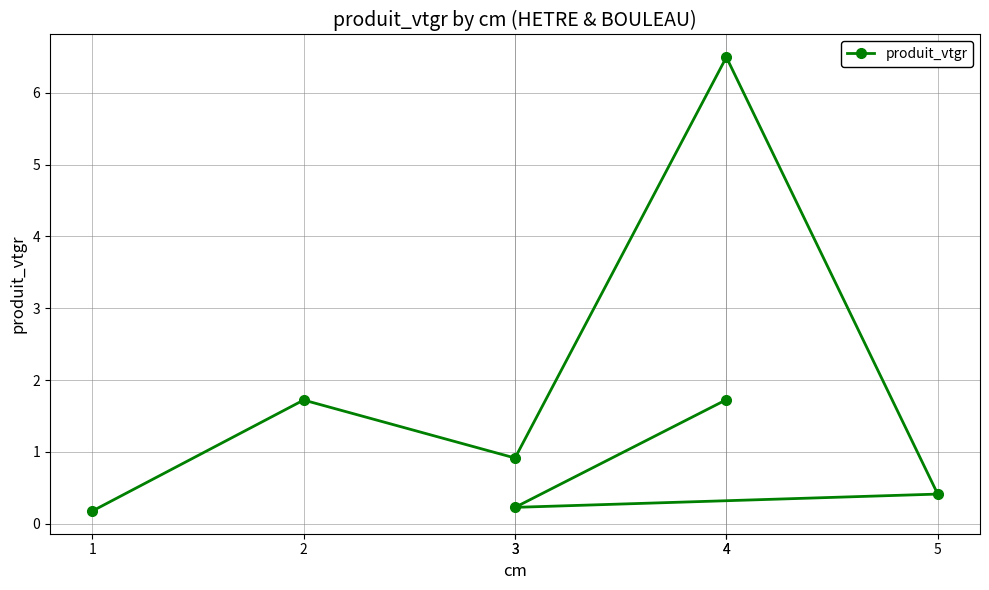

Which category has the lowest value across all series?

1